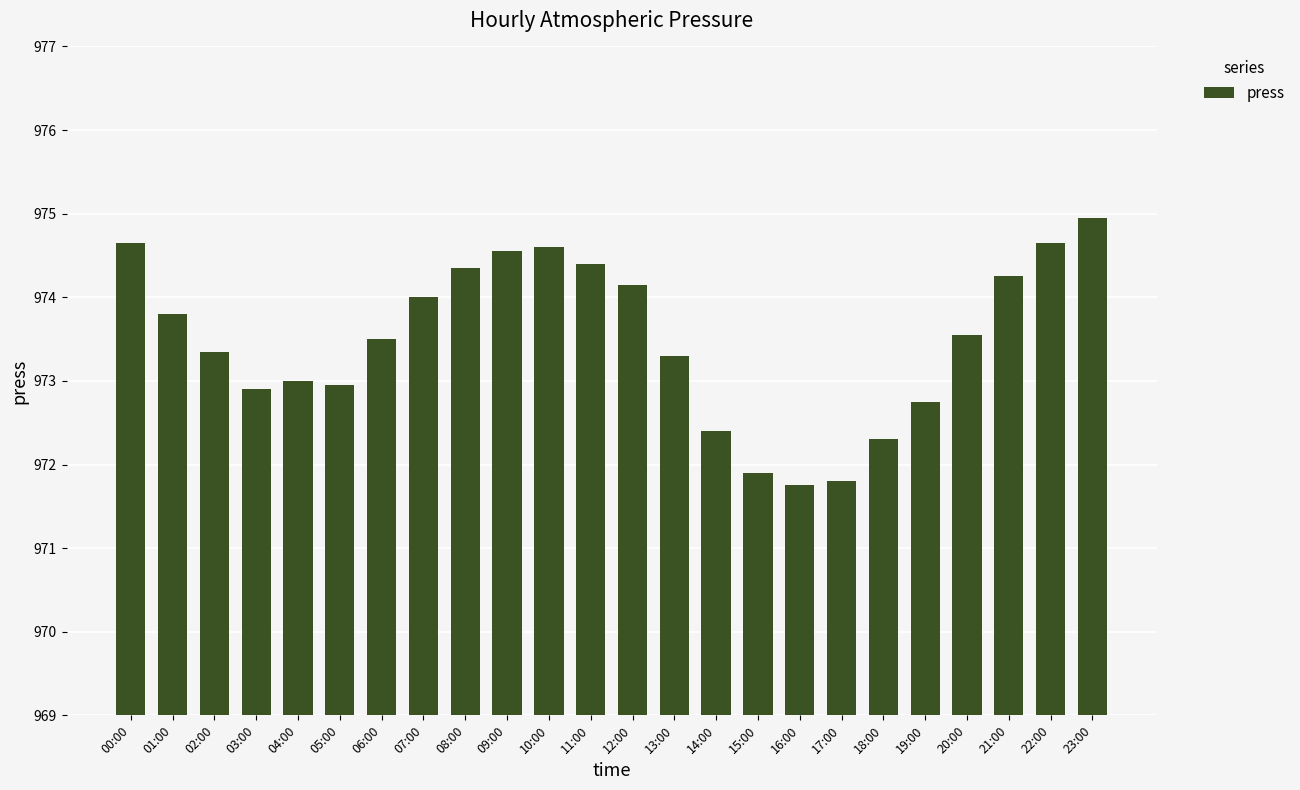

Count the number of categories in the chart.

24